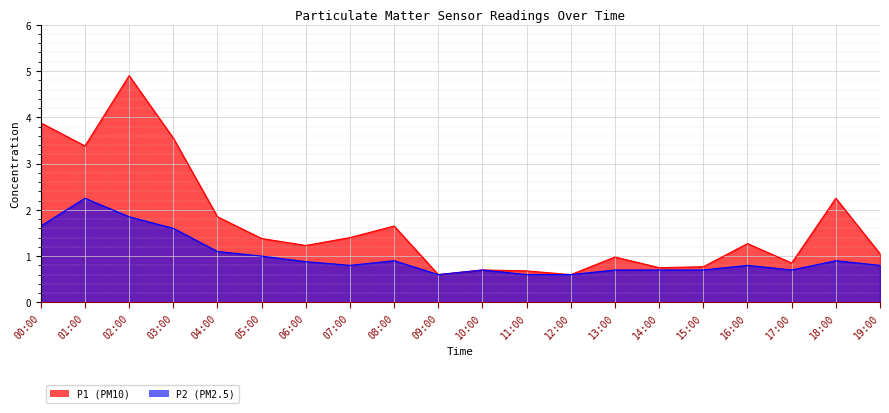

List the labels in order of P2 value, smallest first.

09:00, 11:00, 12:00, 10:00, 13:00, 14:00, 15:00, 17:00, 07:00, 16:00, 19:00, 06:00, 08:00, 18:00, 05:00, 04:00, 03:00, 00:00, 02:00, 01:00